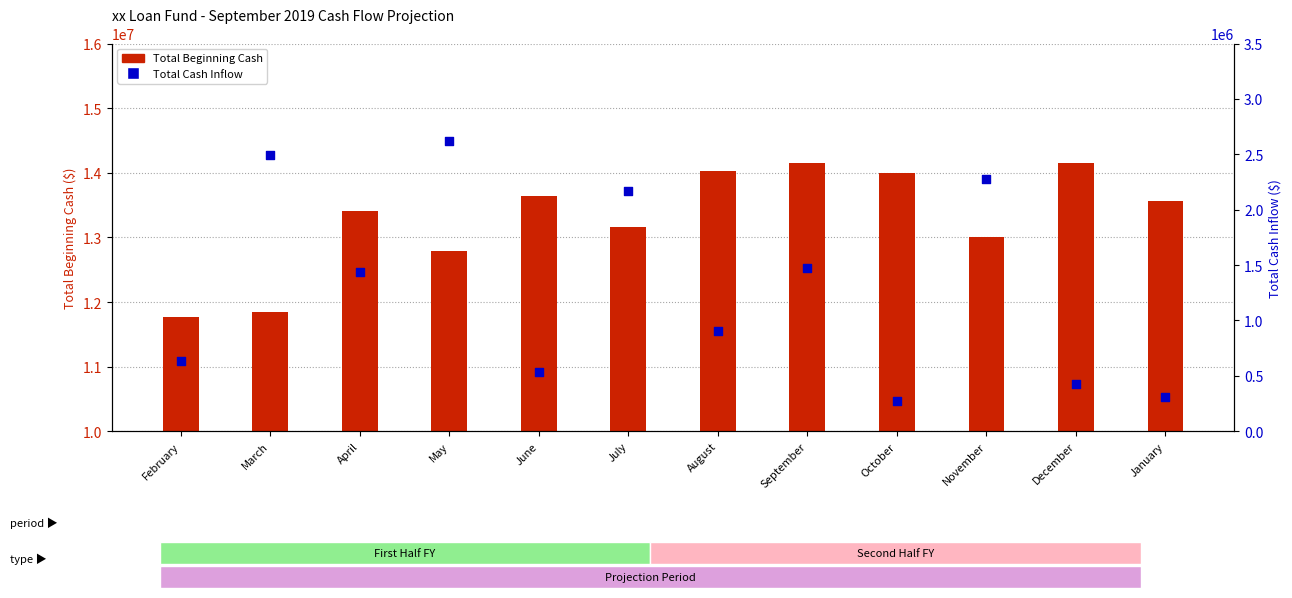

At which category is the sum across all series the highest?

September